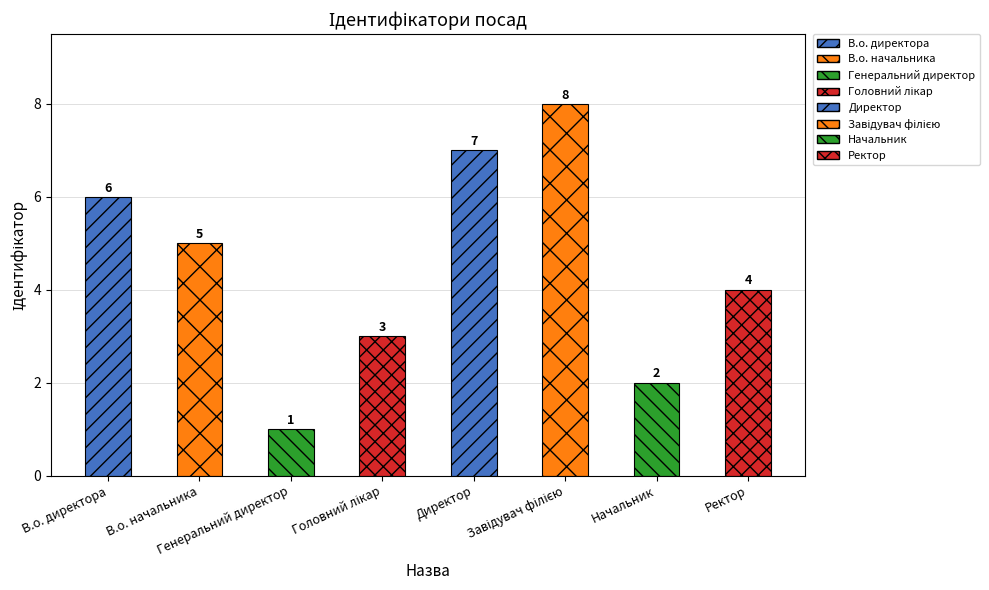

What is the sum of all values?

36